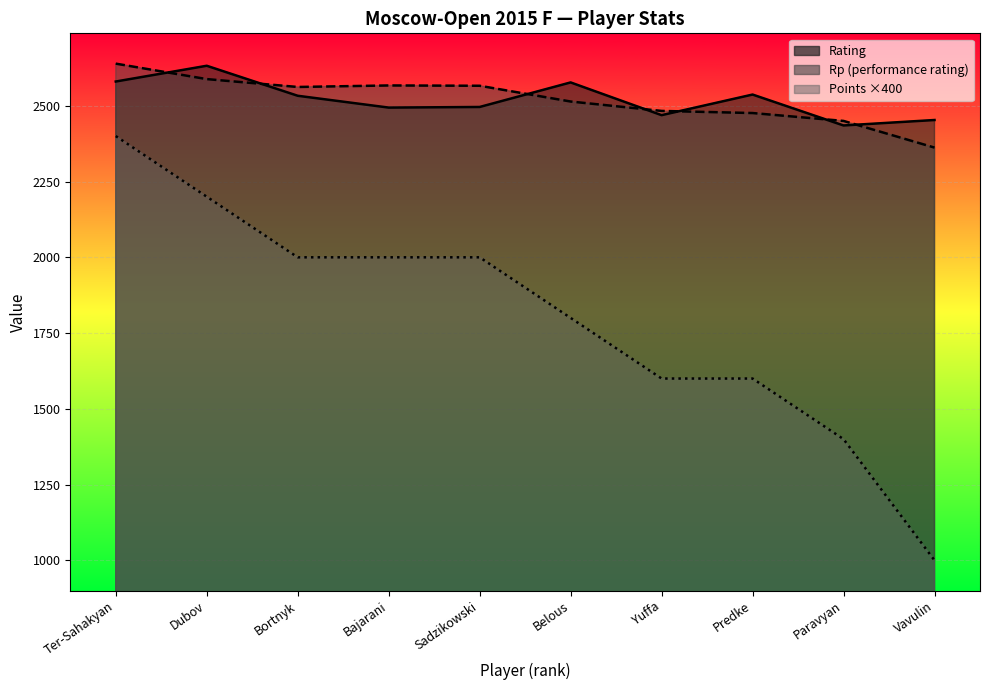

Reading left to right, extract all data points from this chart.

Rating: 2580	2632	2533	2494	2496	2577	2469	2537	2435	2453
Points: 2400	2200	2000	2000	2000	1800	1600	1600	1400	1000
Rp: 2639	2588	2562	2567	2566	2514	2483	2476	2450	2362